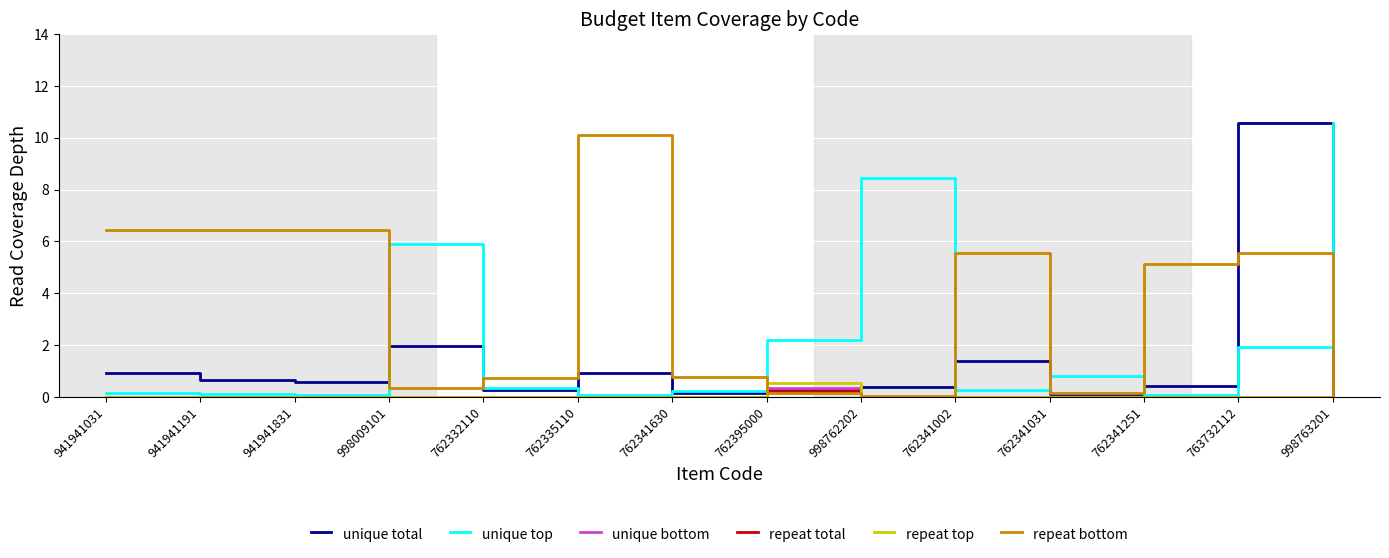

What is the highest value of the unique bottom series?

0.3